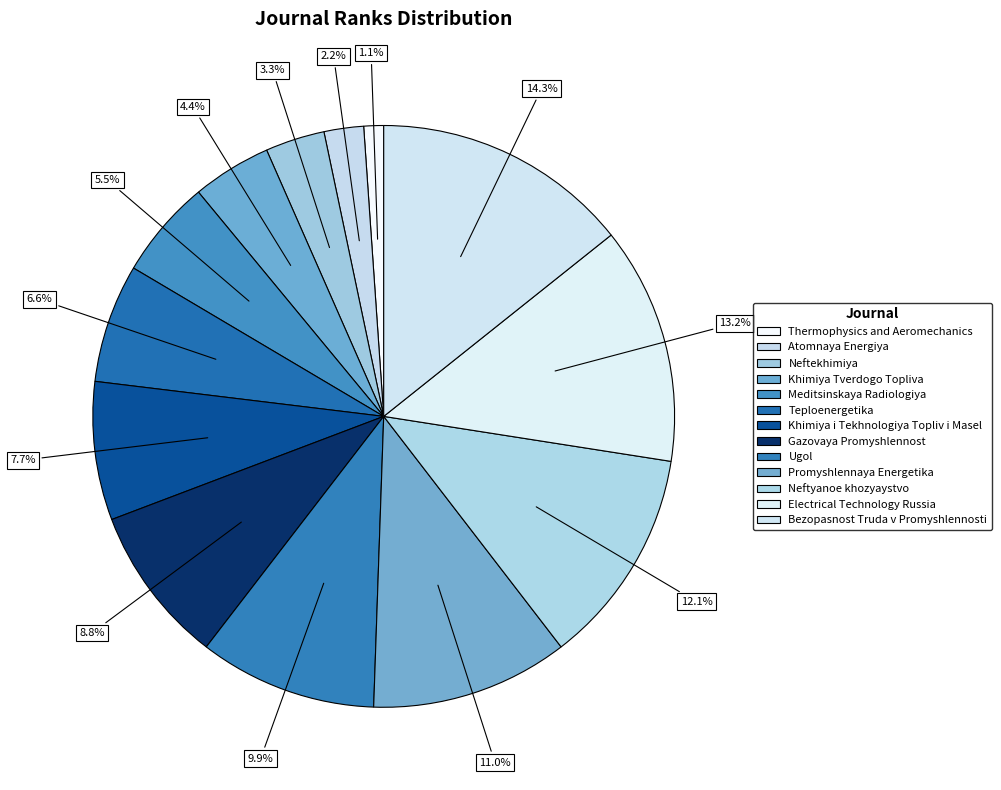

The Khimiya Tverdogo Topliva slice represents 4% of the pie. True or false?

True